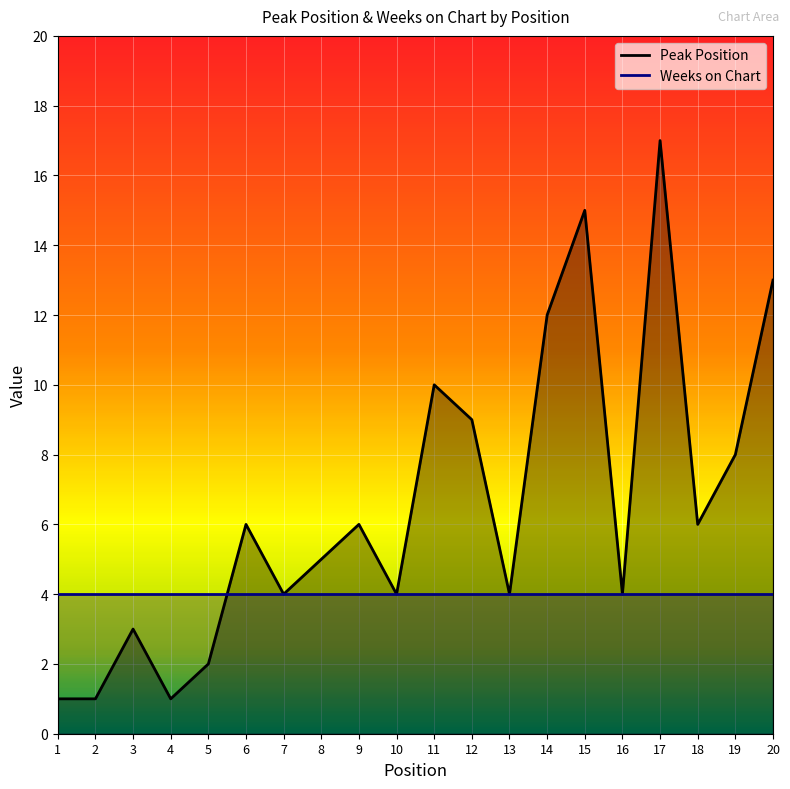

True or false: Peak Position has a value of 5 at 8.

True